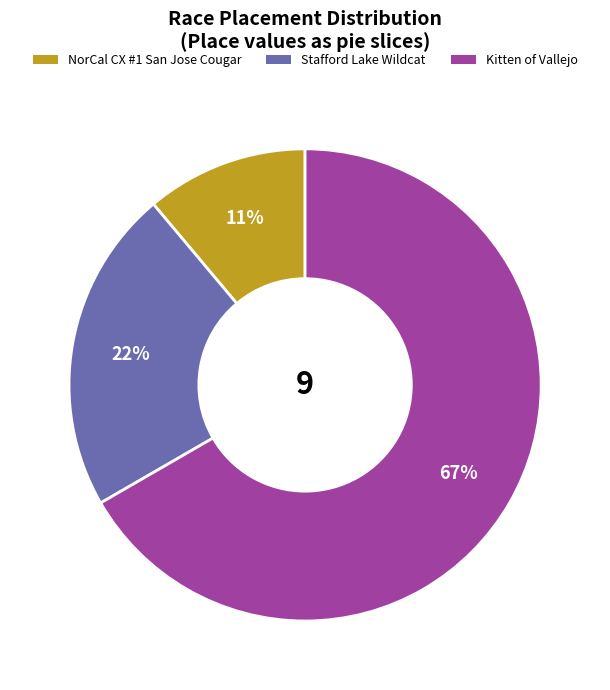

Combined, do NorCal CX #1 San Jose Cougar and Kitten of Vallejo account for over 50%?

Yes